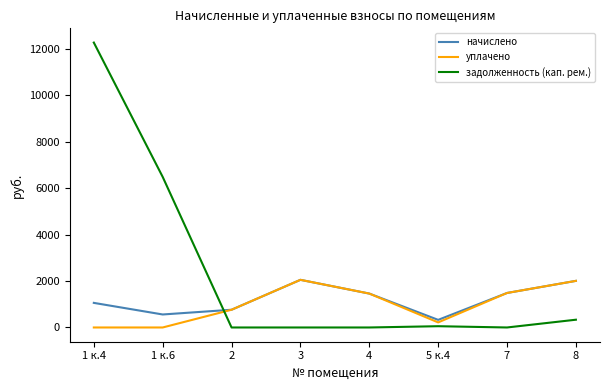

What position from the right is 4?

4